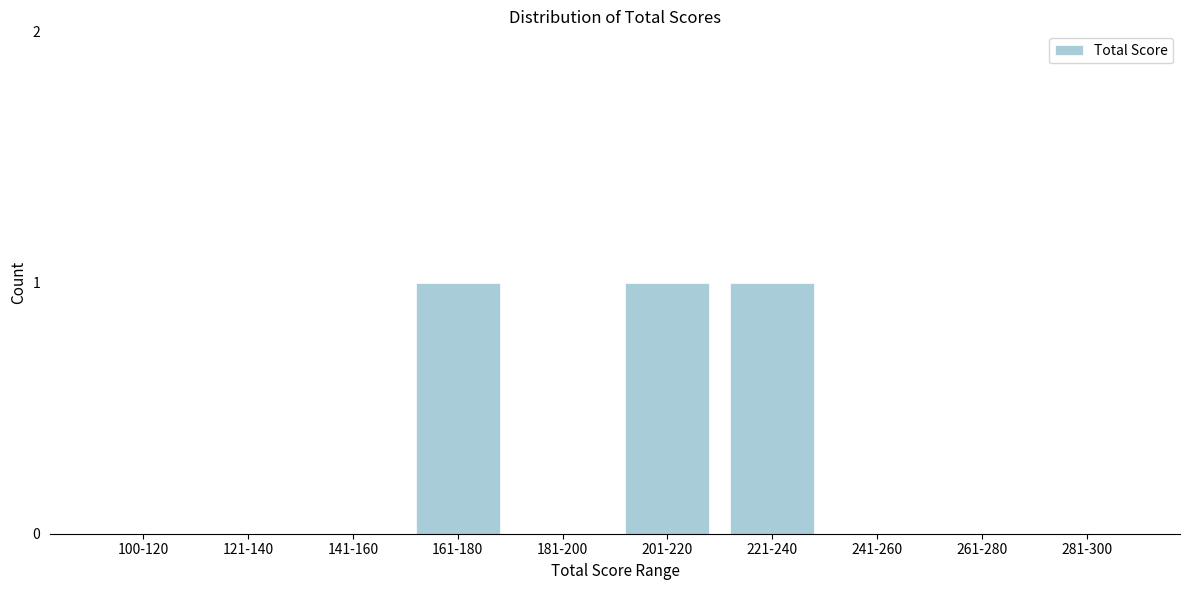

Reading left to right, what are all the values shown in this chart?

100-120=0	121-140=0	141-160=0	161-180=1	181-200=0	201-220=1	221-240=1	241-260=0	261-280=0	281-300=0